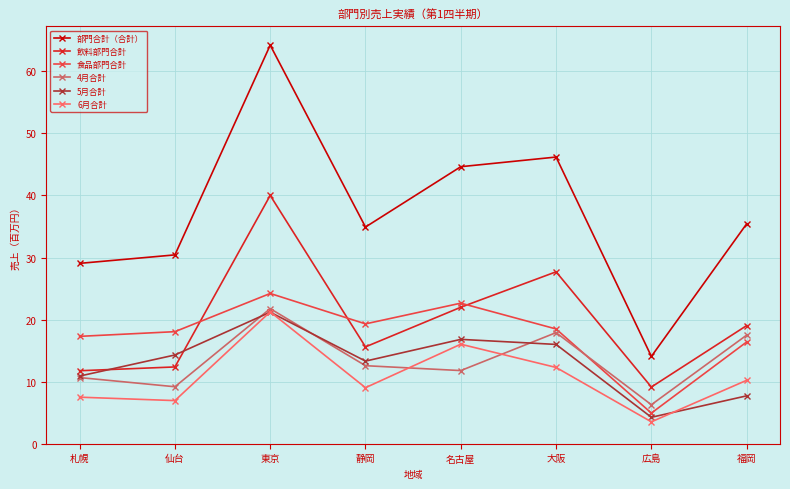

What position from the right is 東京?

6